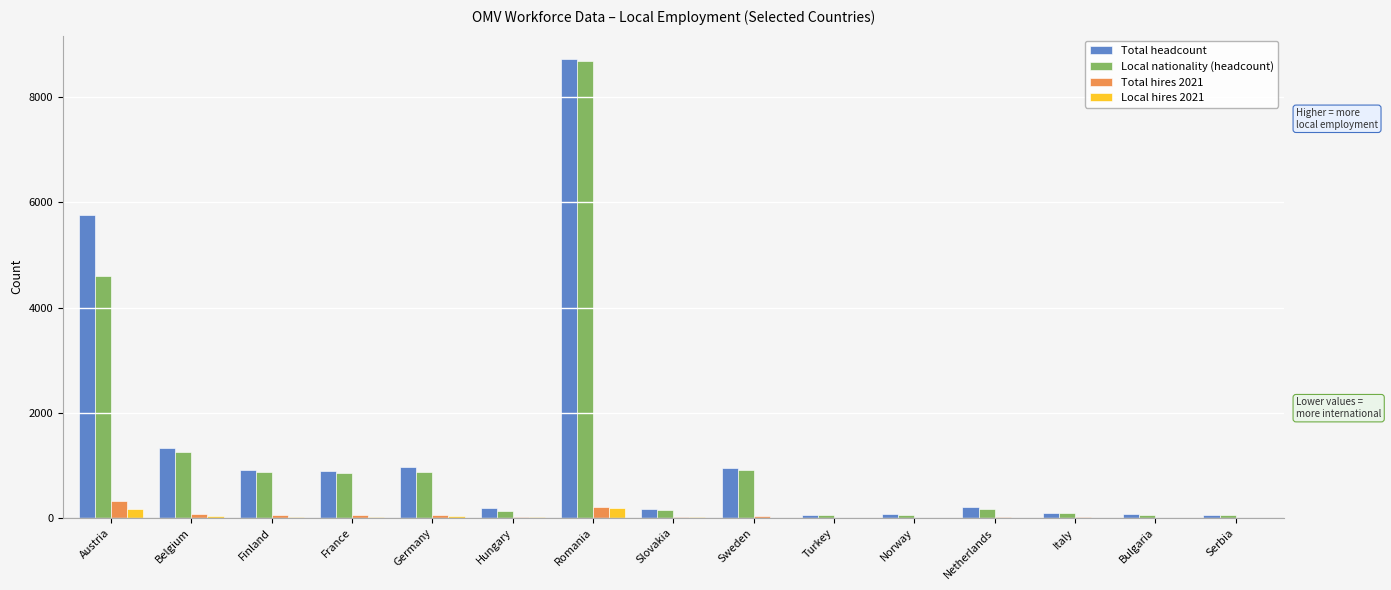

At which label is Local nationality (headcount) closest to 4372?

Austria